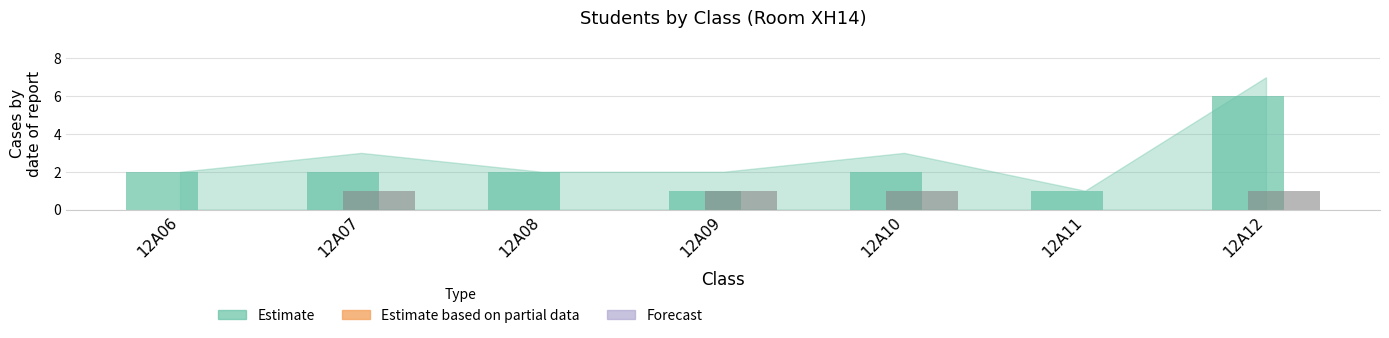

Which category has the highest value across all series?

12A12